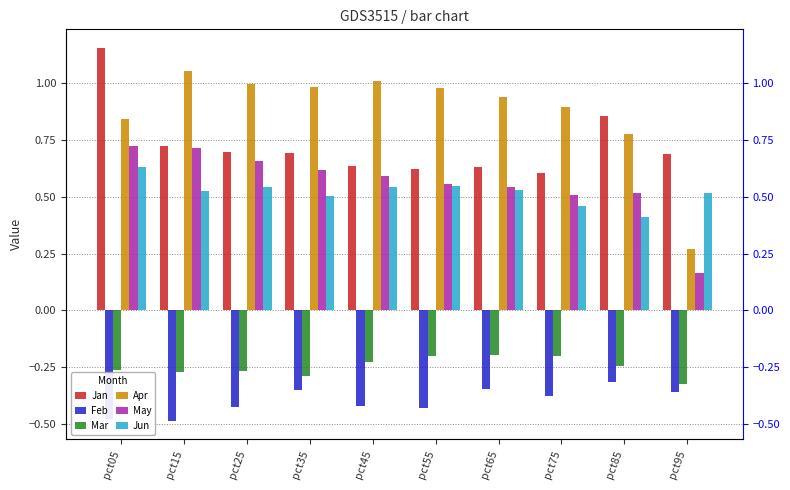

How many groups of bars are there?

10